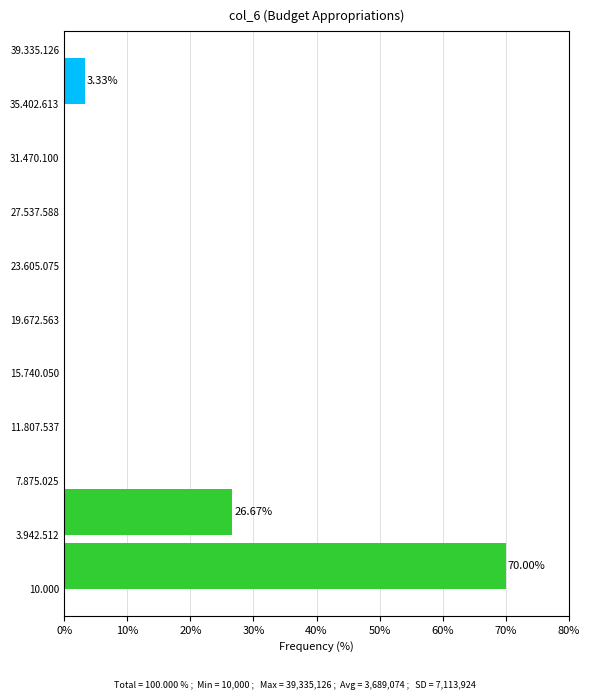

Which has a higher value, 10.000 or 15.740.050?

10.000